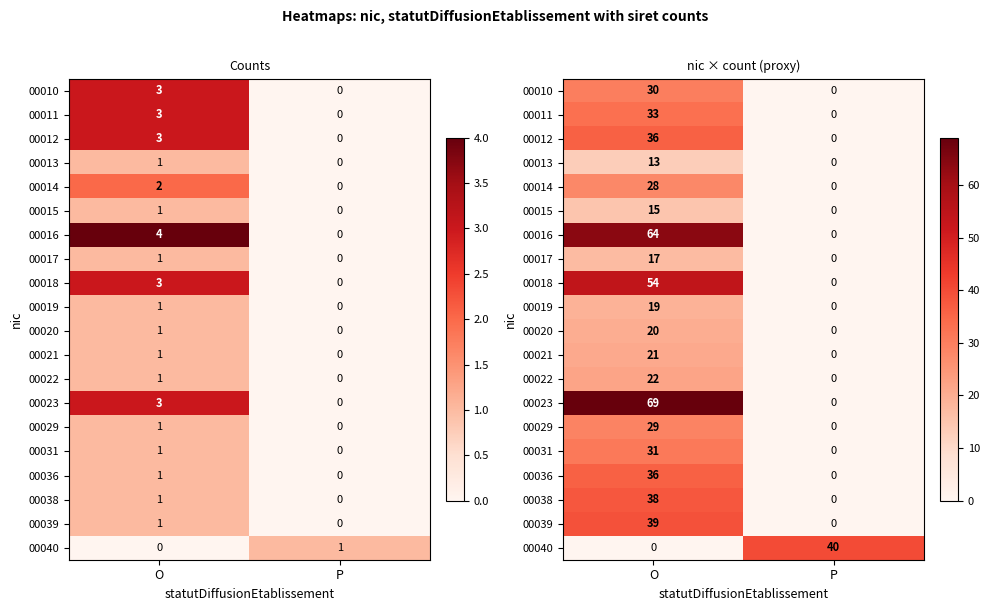

Read the 00023 value at O.

69